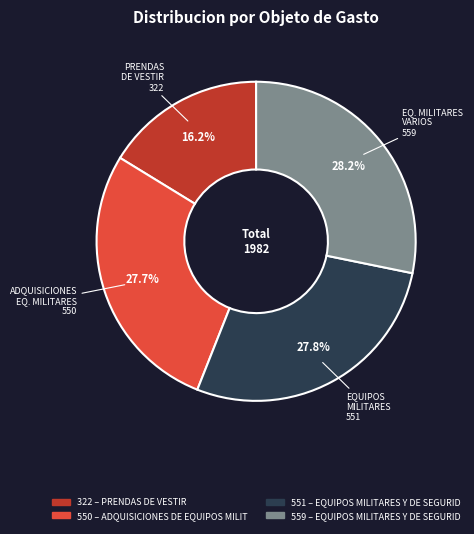

Is there a majority slice in this chart?

No